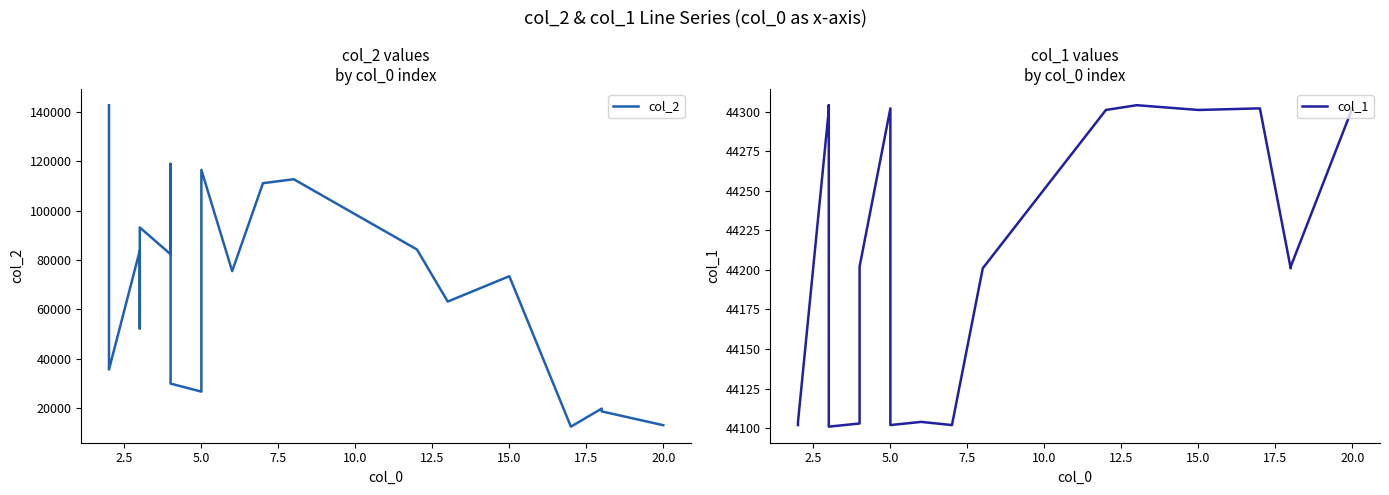

What is the difference between the second highest and minimum values in the col_2 series?

106451